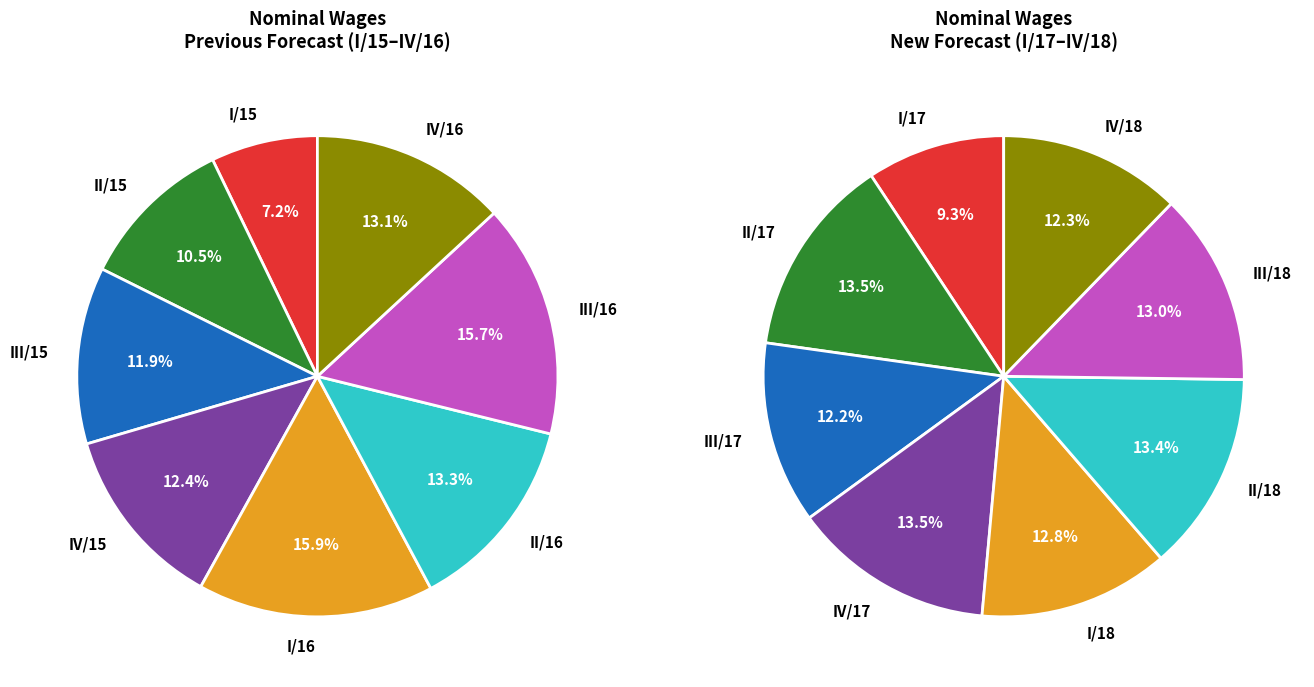

Which category has the biggest portion of the pie?

IV/17